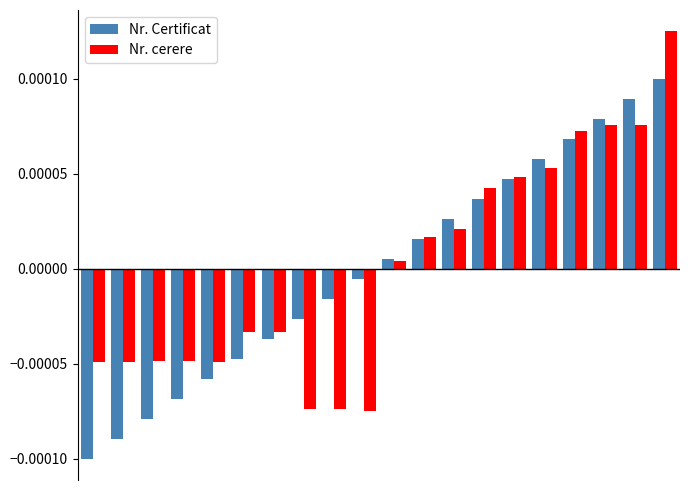

How many bars are there in each group?

2